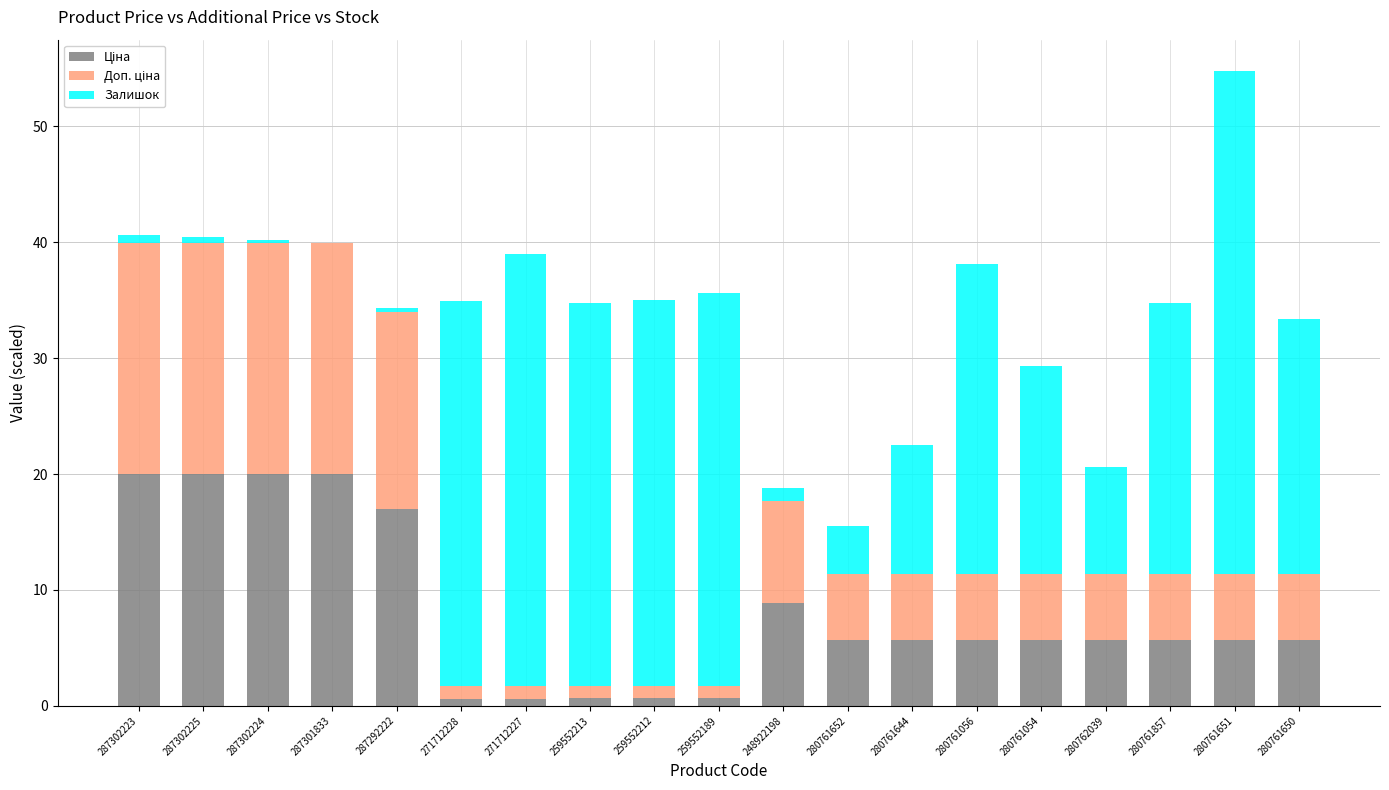

At which category is the sum across all series the highest?

280761651